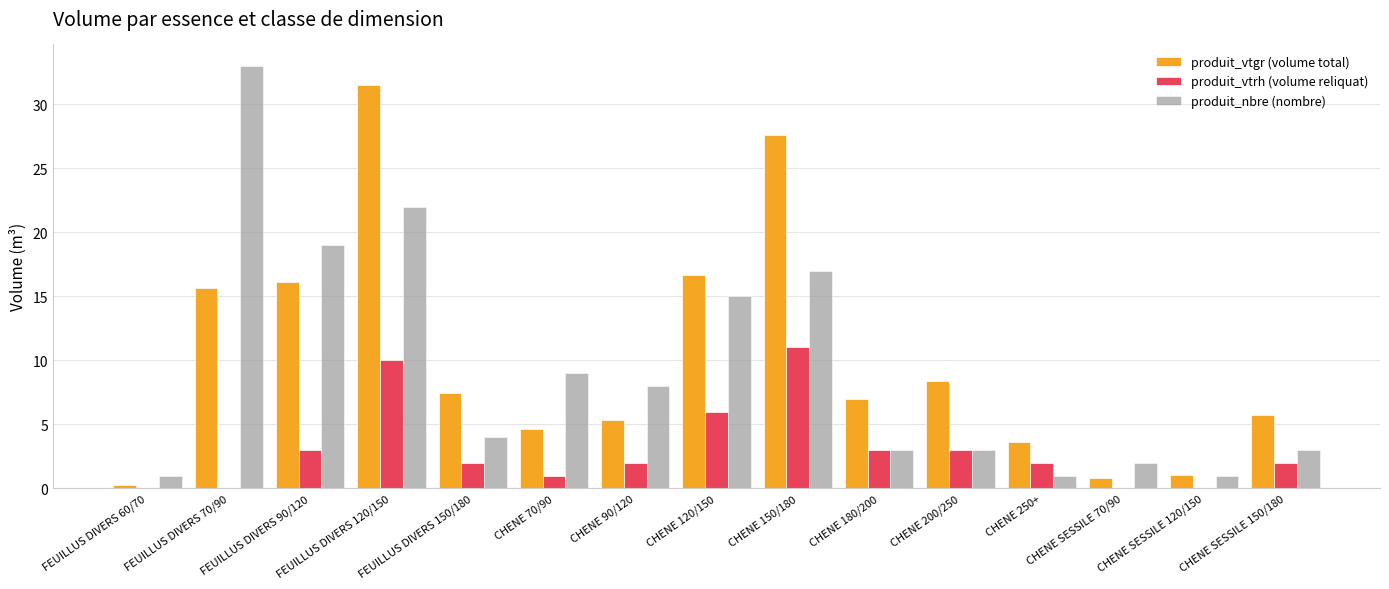

What value does the produit_vtgr (volume total) series have at CHENE 200/250?

8.4